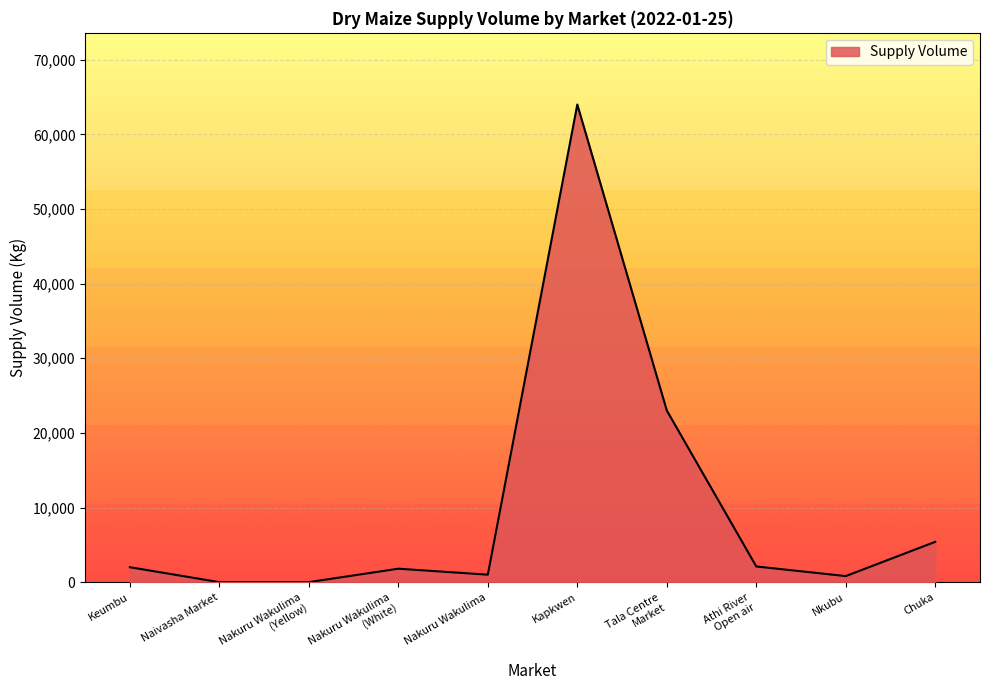

Is it true that the value at Naivasha Market is 21096?

False